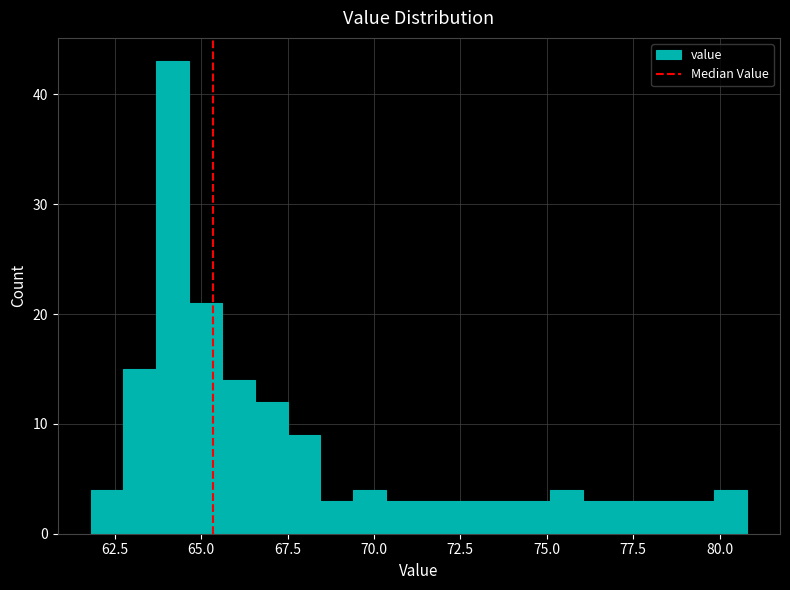

Around what value on the x-axis is the tallest bar? Give the approximate position of its centre, as read against the axis.

64.0